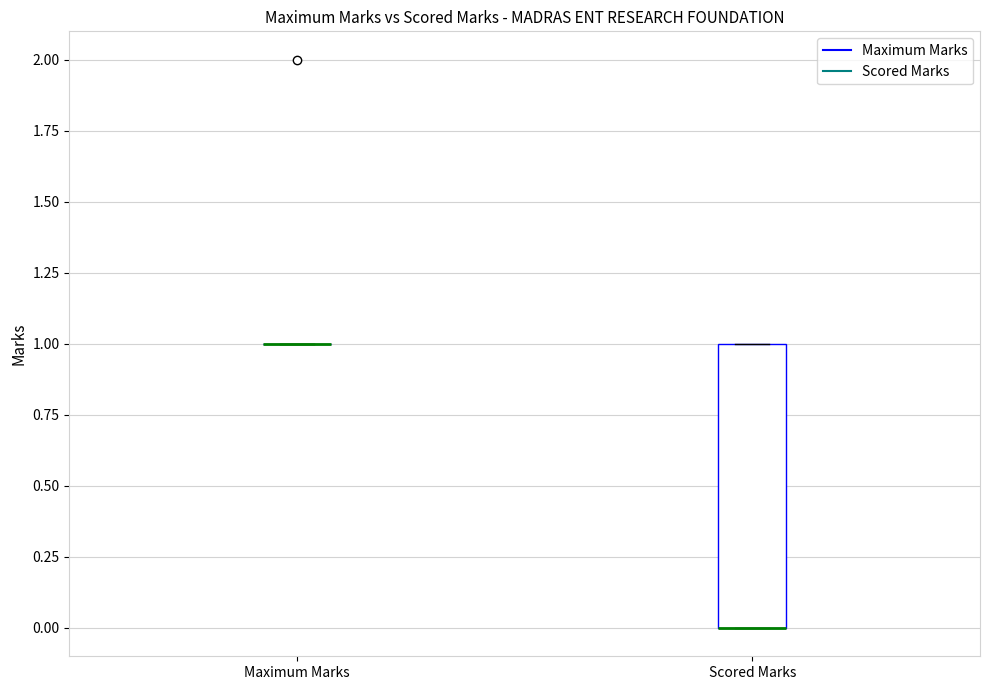

Reading left to right, transcribe this box plot: for each box, give where its median line is, the range the box spans, and where its two whiskers end, as read against the y-axis. The values are not printed on the chart, so give them approximately, as read against the axis.

Maximum Marks: box collapsed to a line at 1, whiskers 1 to 1
Scored Marks: median 0 (drawn on the box's lower edge), box 0 to 1, whiskers 0 to 1